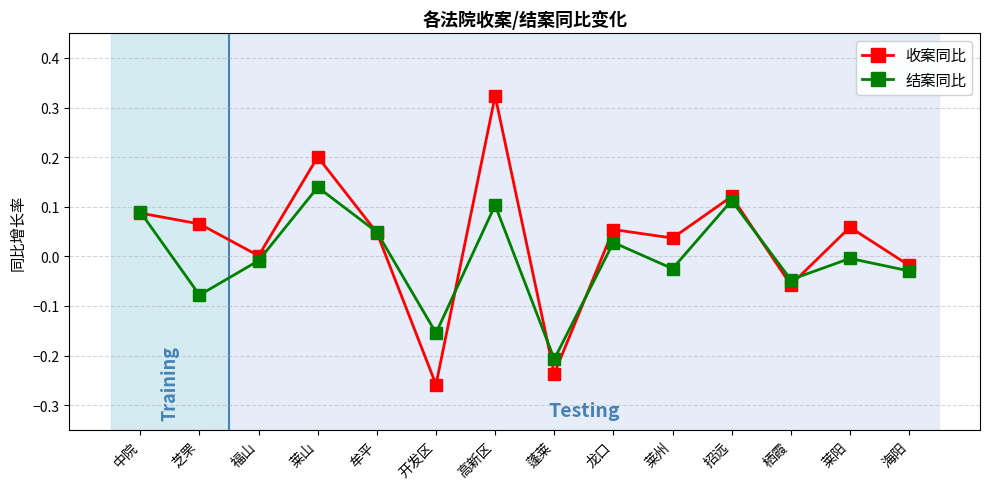

Rank the series by their maximum value, from lowest to highest.

结案同比, 收案同比